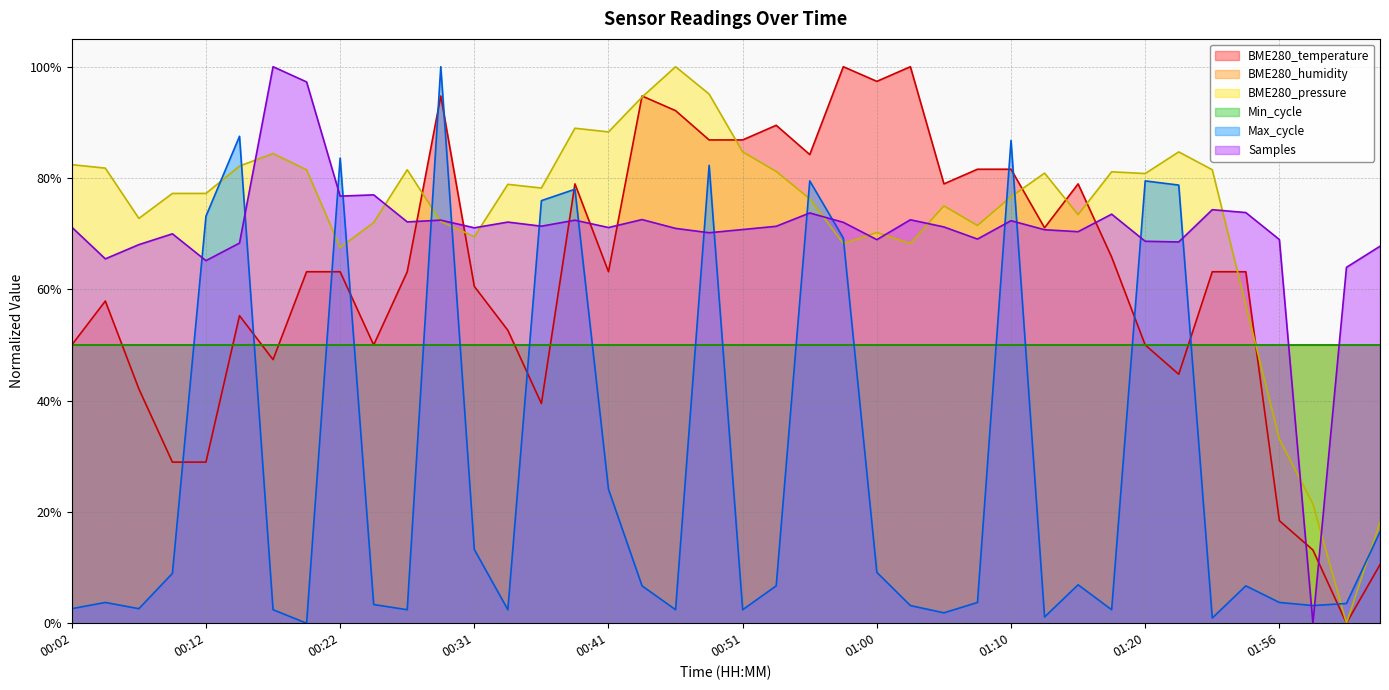

Which has a higher value, 01:39 or 00:22?

01:39